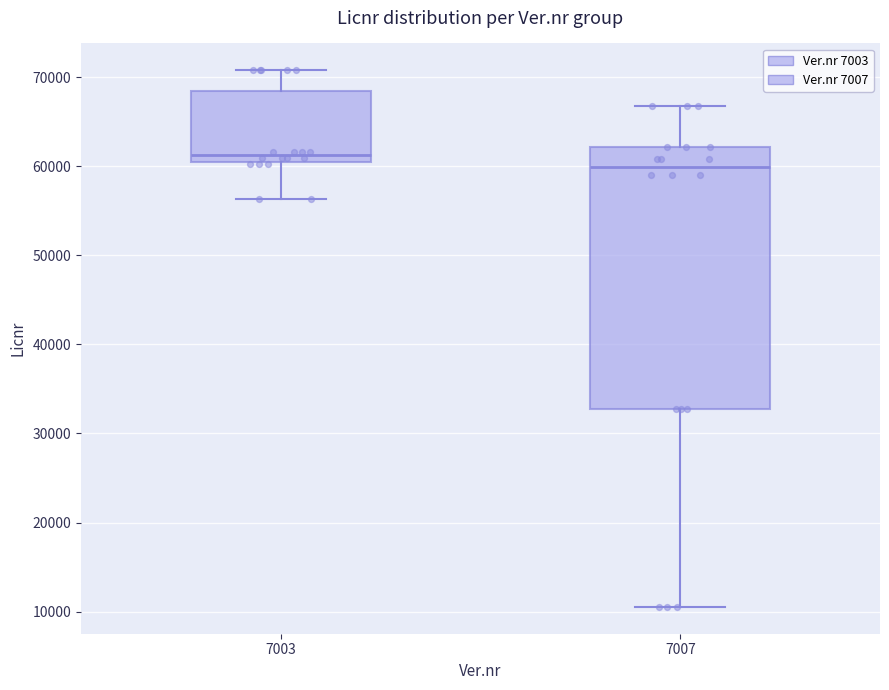

Which box has the highest median line?

7003